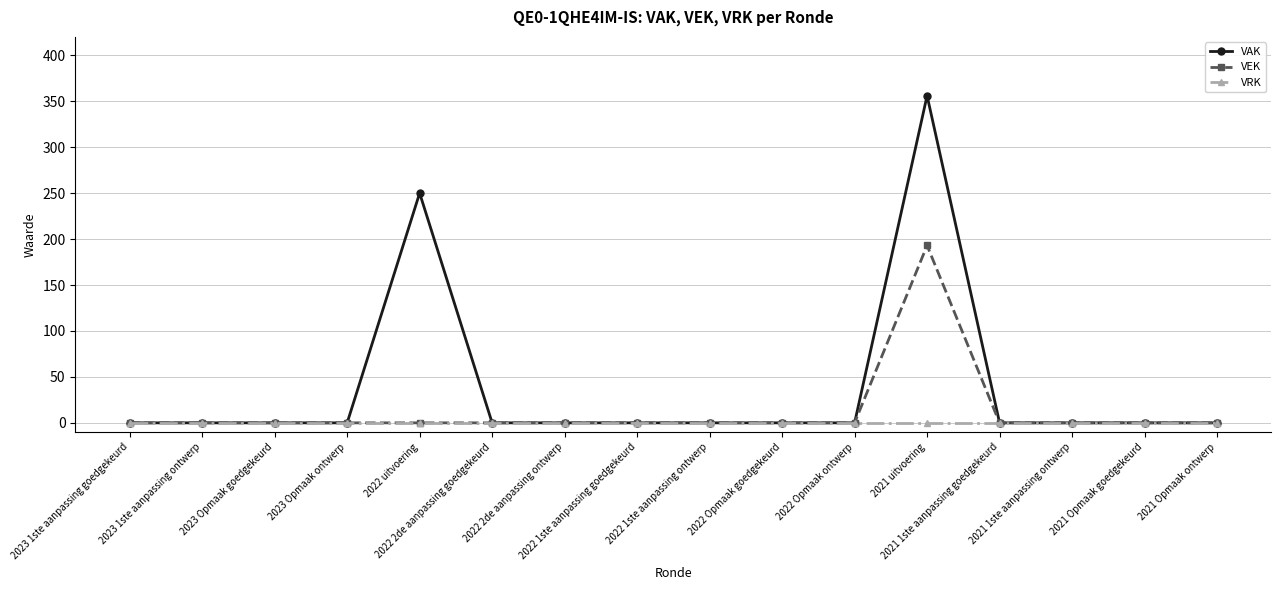

What is the difference between the maximum and minimum values in the VEK series?

193